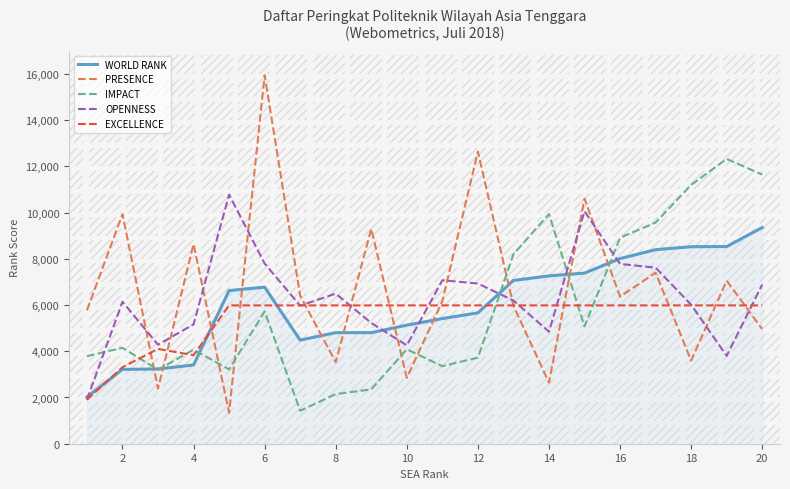

Rank the series by their maximum value, from highest to lowest.

PRESENCE, IMPACT, OPENNESS, WORLD RANK, EXCELLENCE